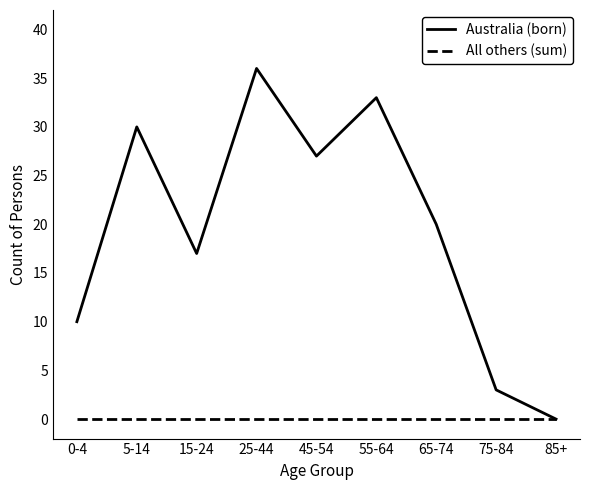

Rank the categories by Australia (born) value from highest to lowest.

25-44, 55-64, 5-14, 45-54, 65-74, 15-24, 0-4, 75-84, 85+